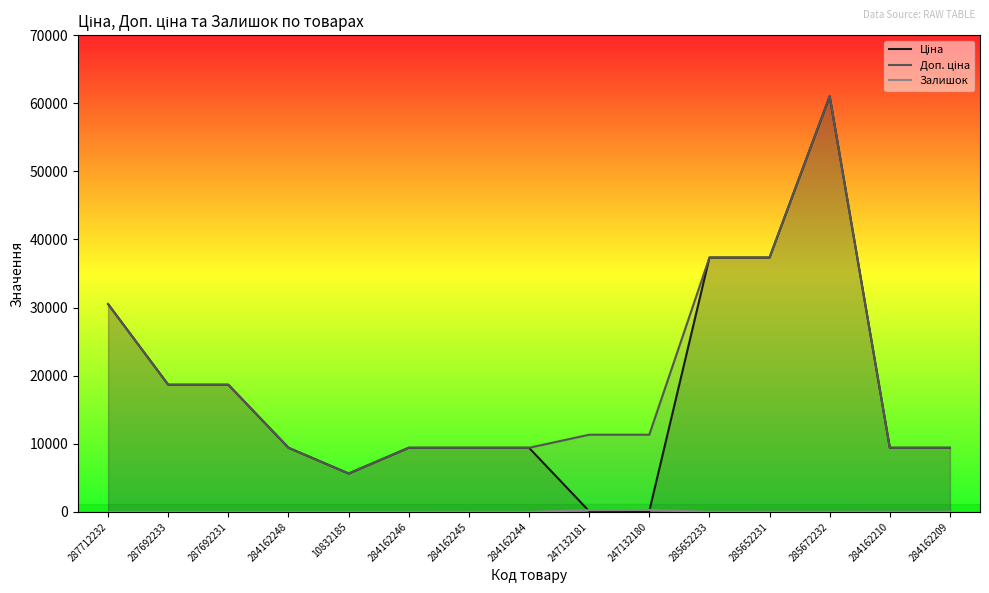

Which series has the largest range (max minus min)?

Ціна